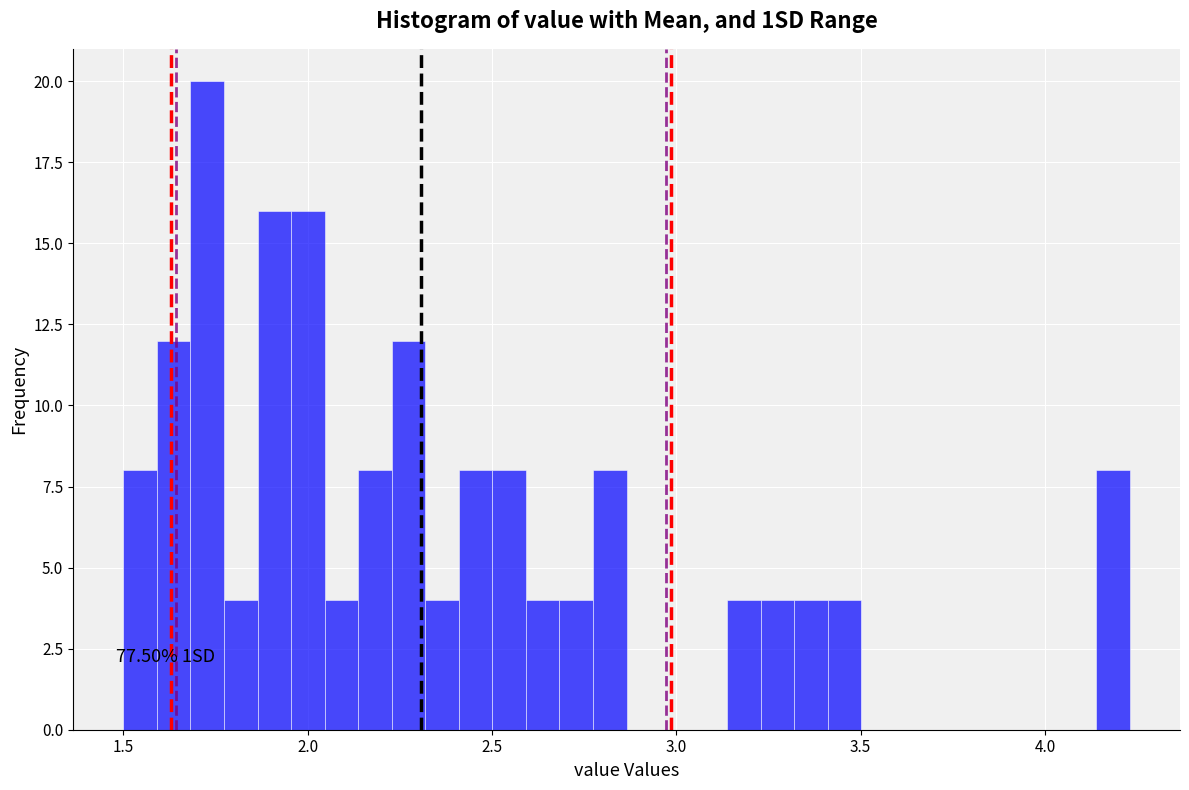

Around what value on the x-axis is the tallest bar? Give the approximate position of its centre, as read against the axis.

1.75